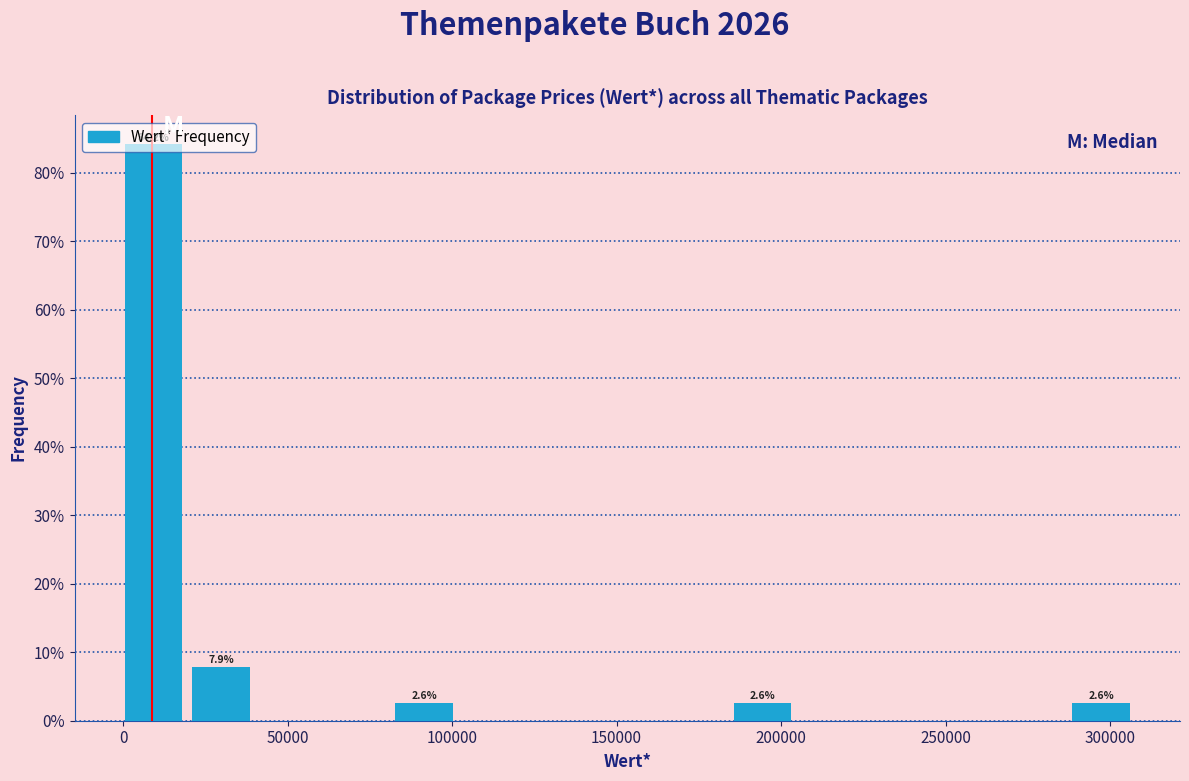

Over which range of the x-axis is the bar tallest?

0 to 20000